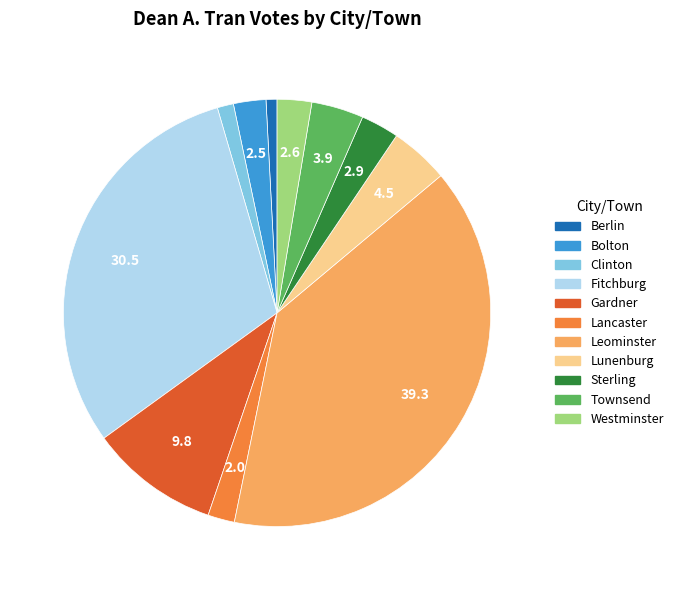

The Berlin slice represents 1% of the pie. True or false?

True